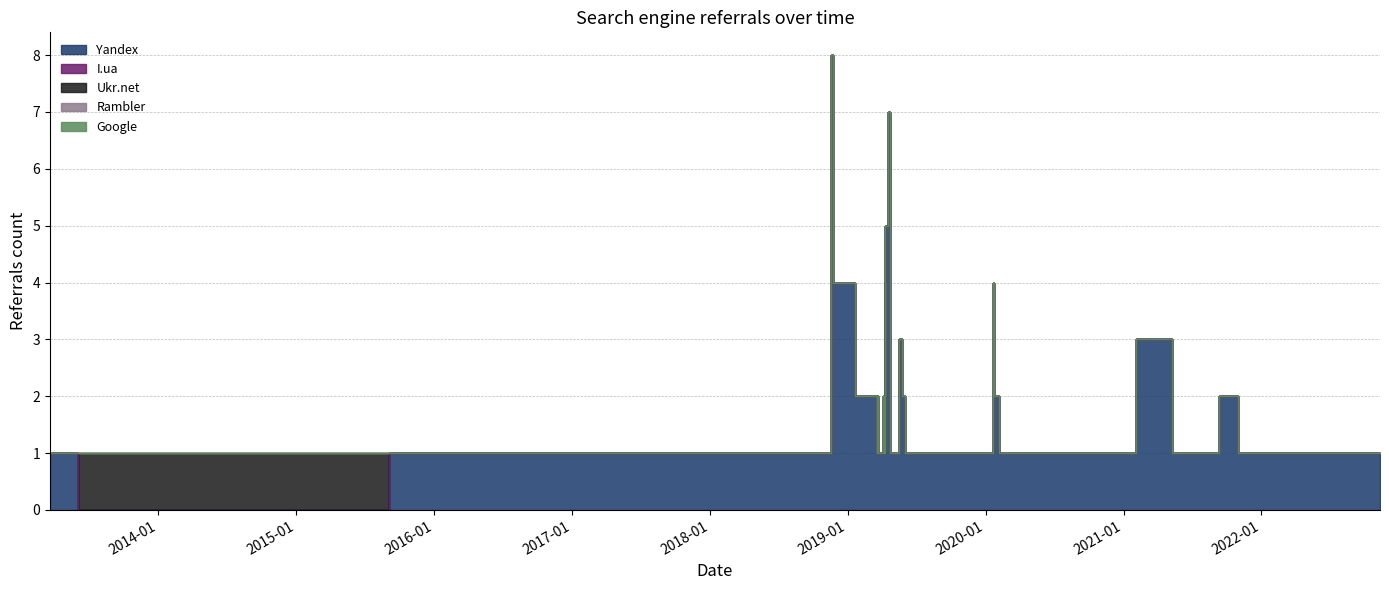

Where is Rambler nearest to the value 0?

2013-03-20